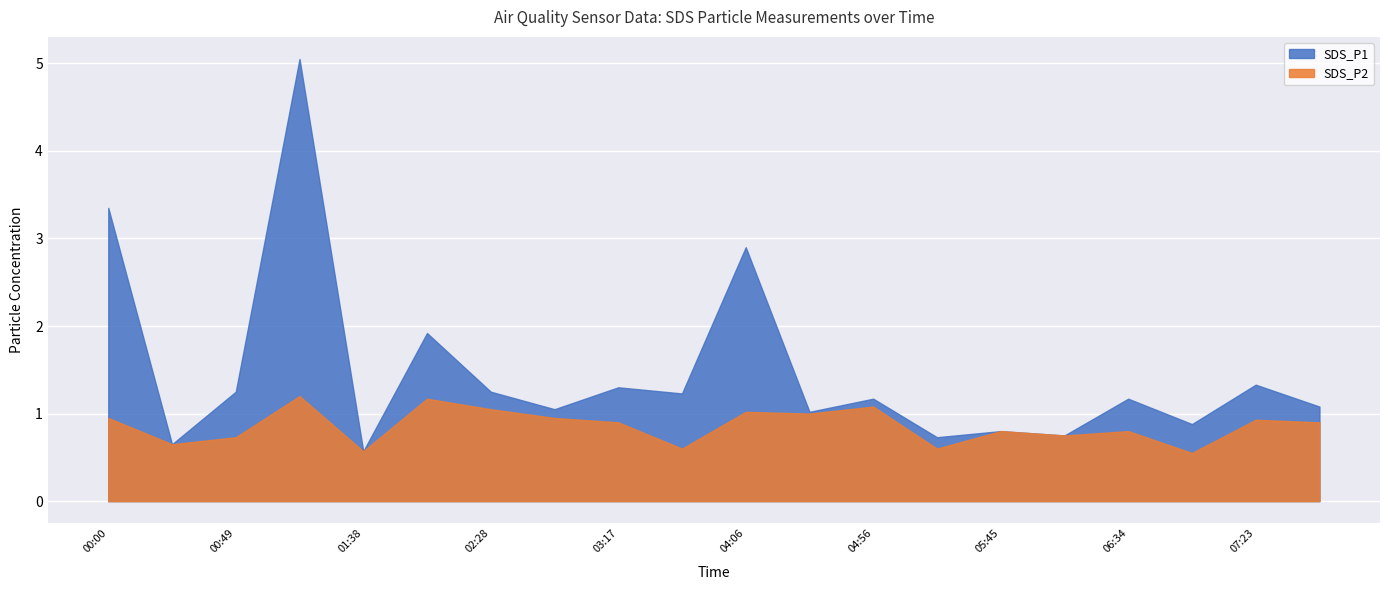

How many lines are shown in the chart?

2